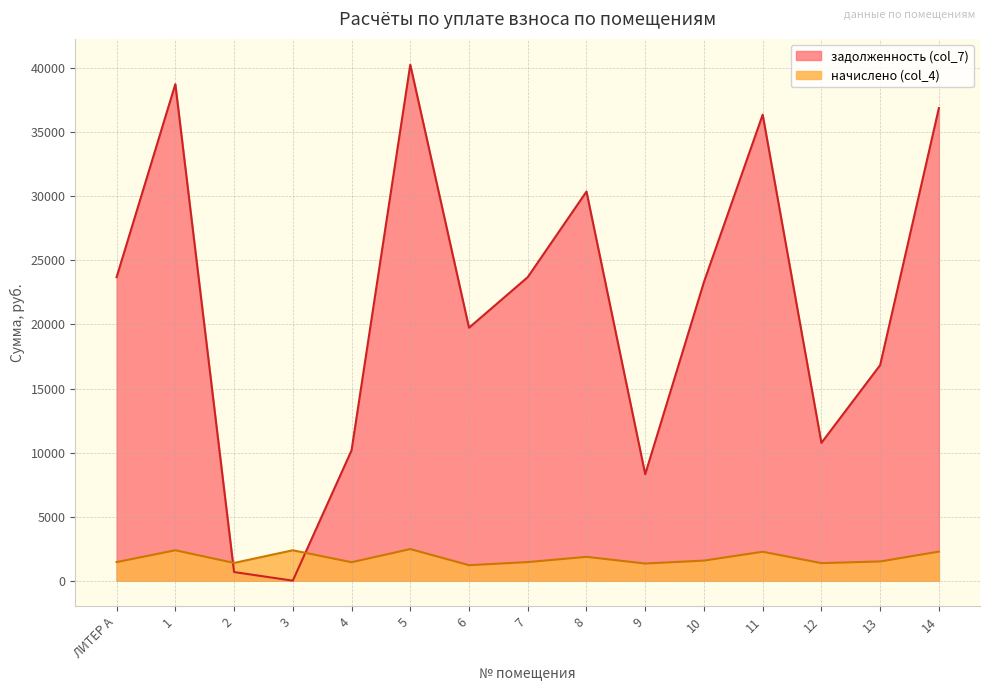

True or false: начислено (col_4) and задолженность (col_7) cross at least once.

True